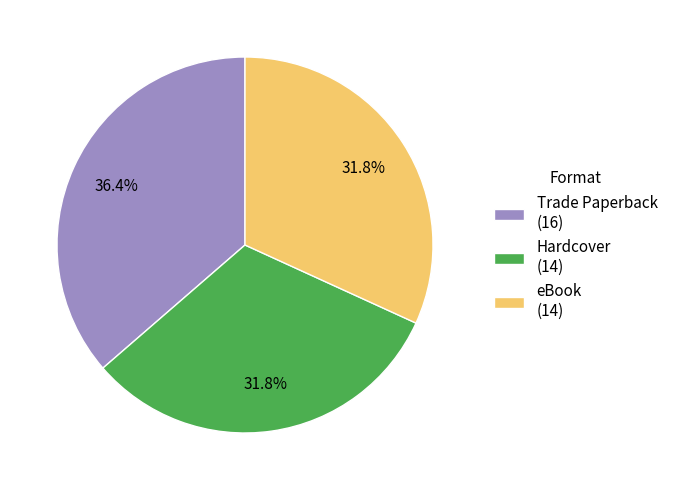

Is there a majority slice in this chart?

No